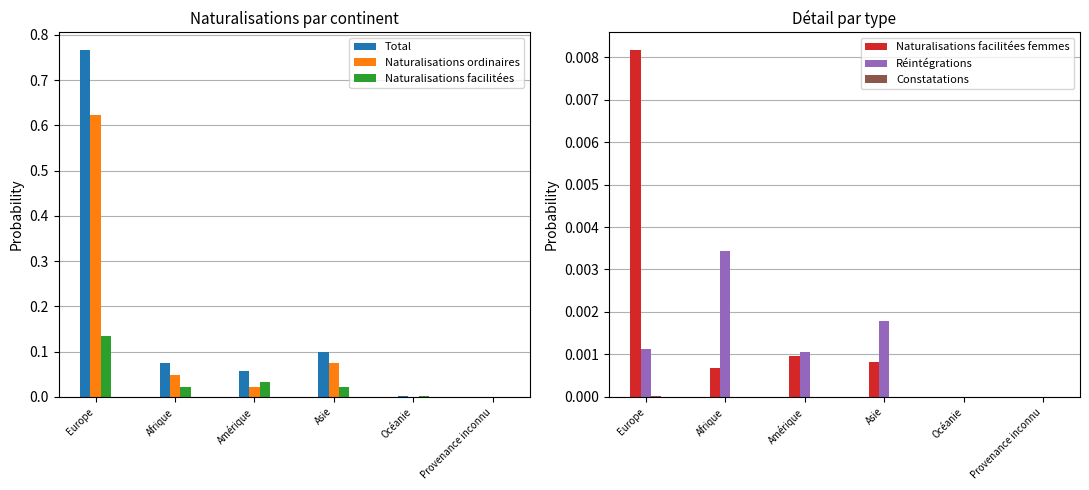

At Europe, list the series in order from smallest to largest.

Constatations, Réintégrations, Naturalisations facilitées femmes, Naturalisations facilitées, Naturalisations ordinaires, Total